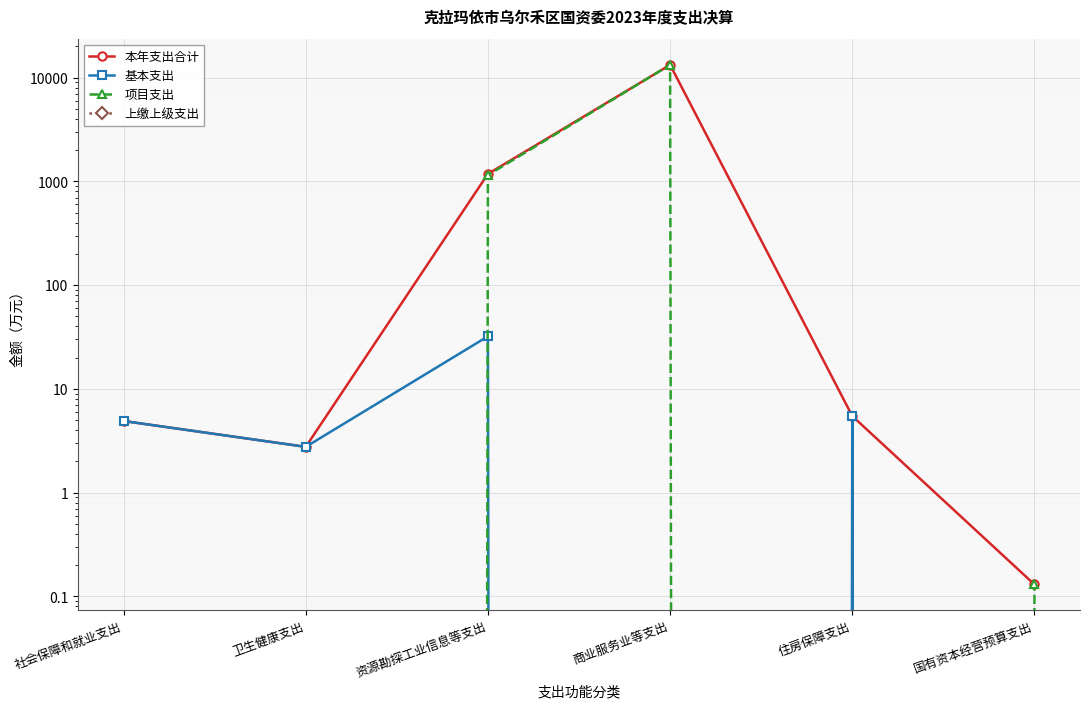

Rank the series by their maximum value, from lowest to highest.

上缴上级支出, 基本支出, 本年支出合计, 项目支出